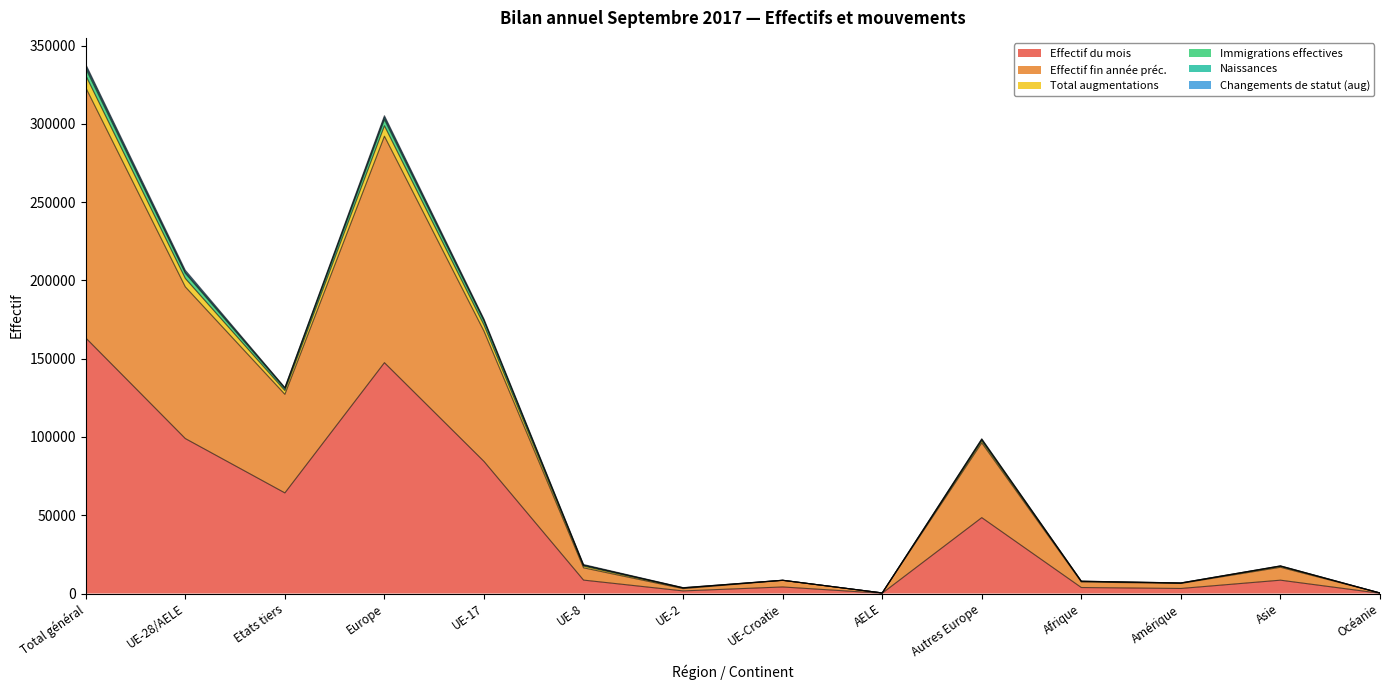

Between UE-Croatie and Total général, which is larger?

Total général